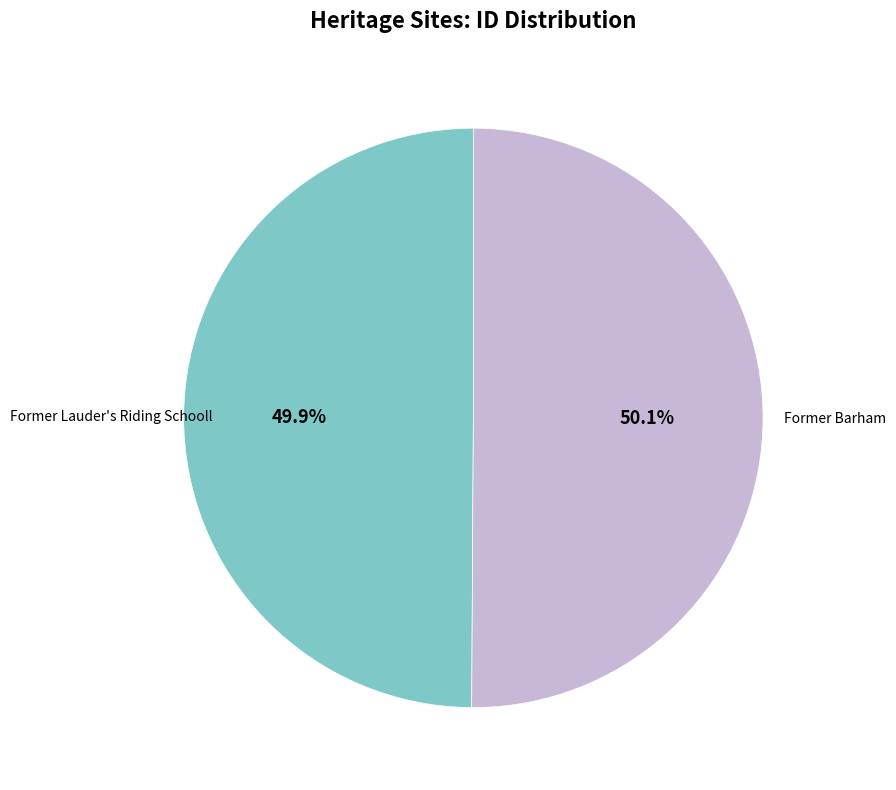

Is there any slice that represents more than half of the pie?

Yes